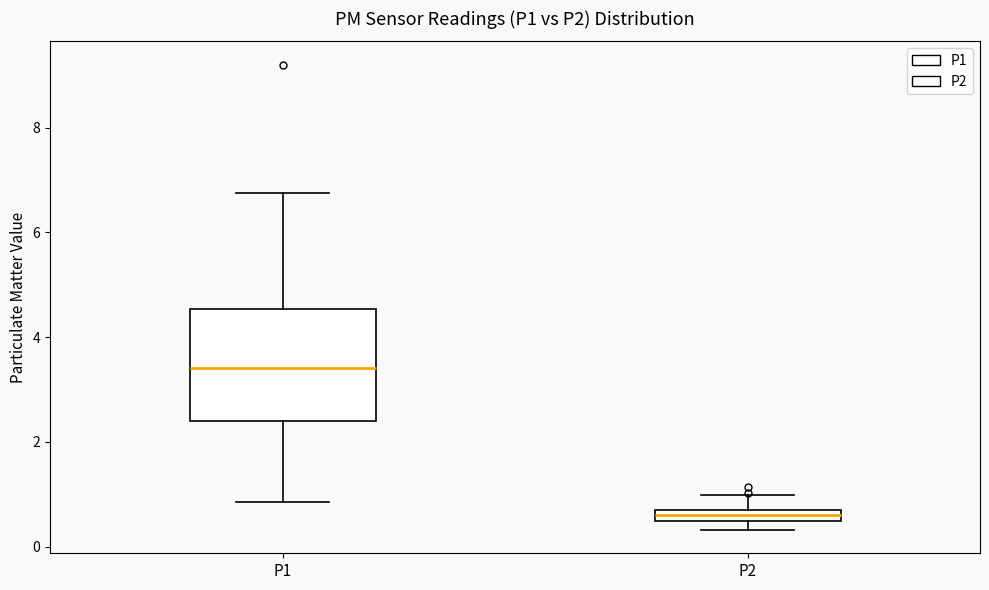

Where does the upper whisker of the box for P1 end on the y-axis? The values are not printed on the chart, so give them approximately, as read against the axis.

6.8